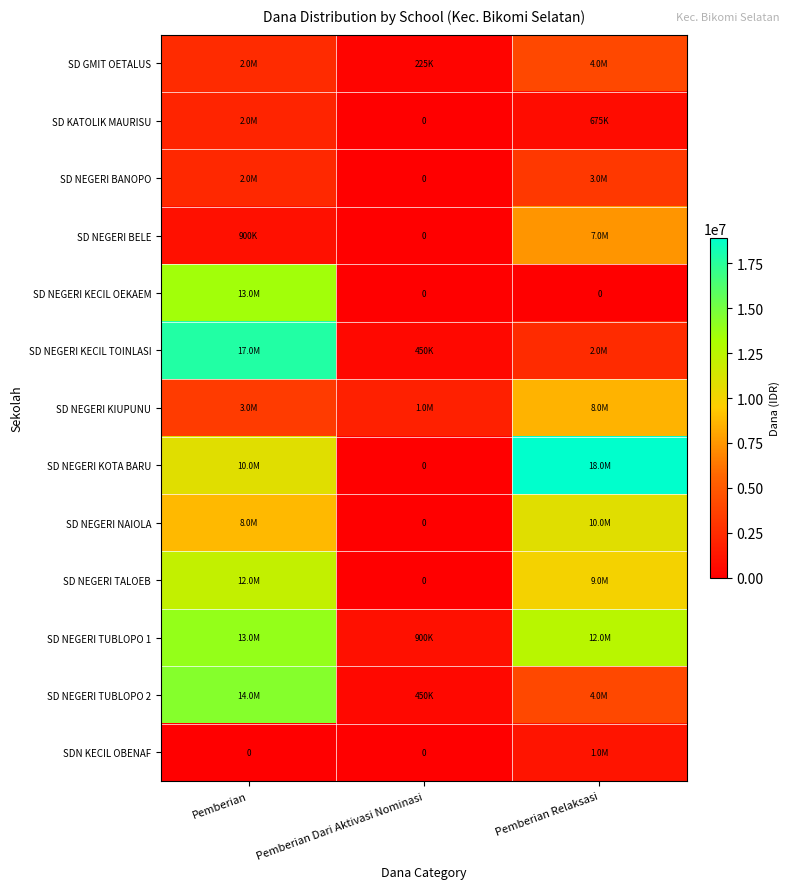

The SD NEGERI TUBLOPO 2 series shows 4050000 at Pemberian Relaksasi. True or false?

True